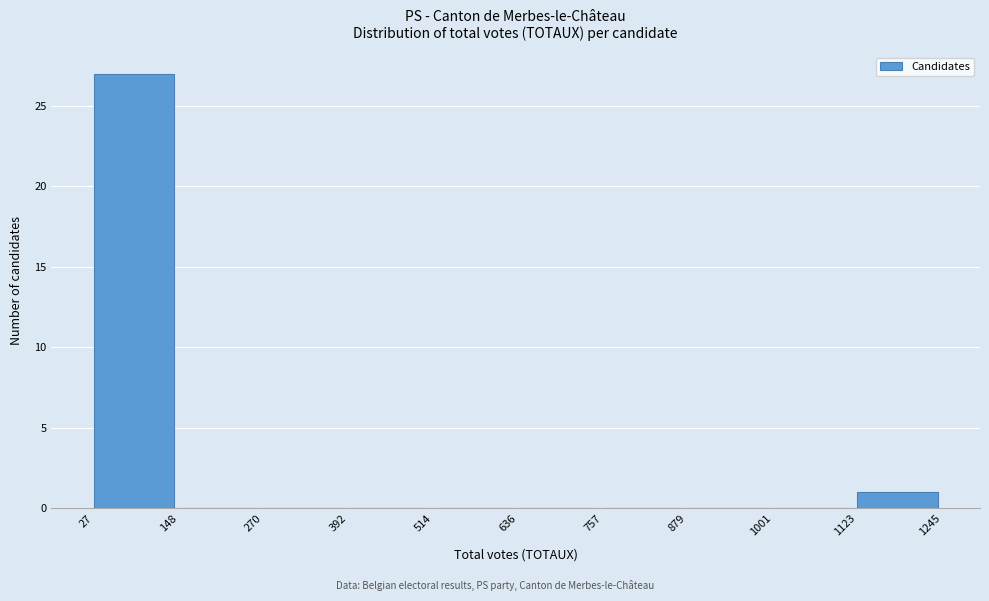

Over which range of the x-axis is the bar tallest?

27 to 148